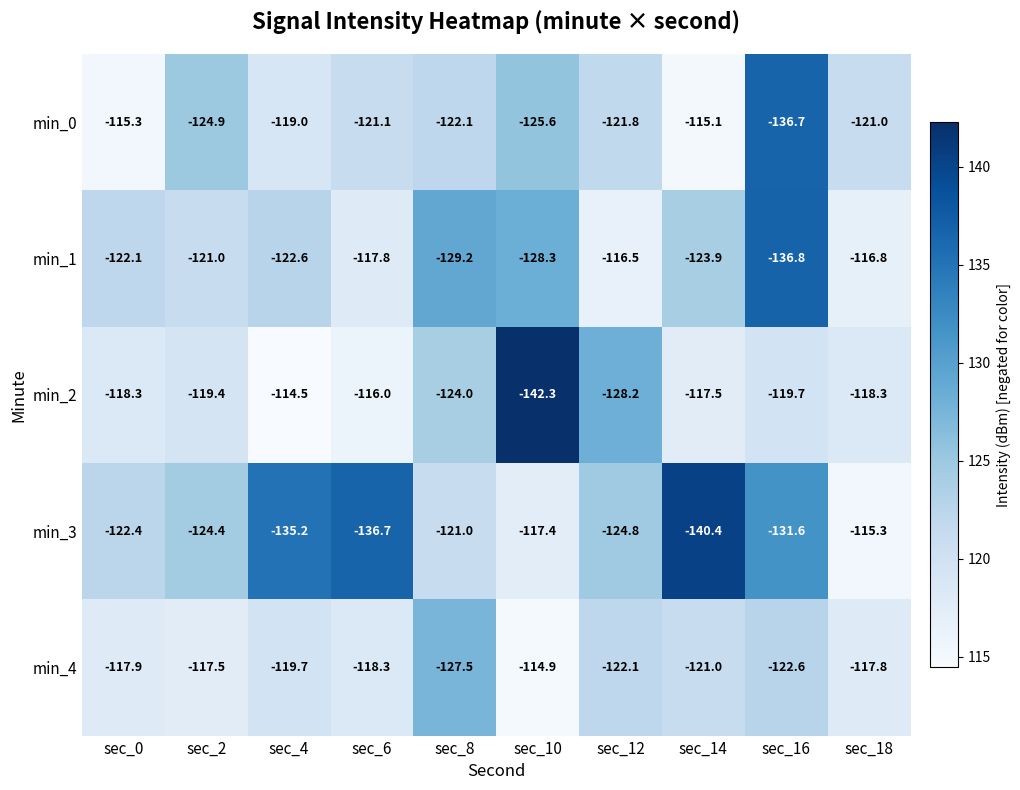

Which series has the largest total across all categories?

min_4